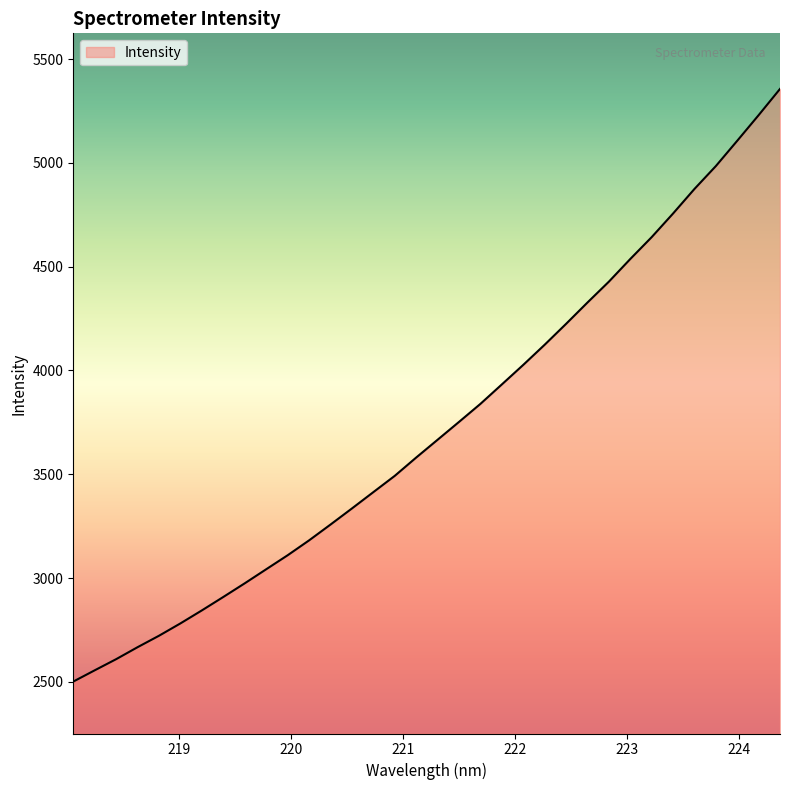

What is the minimum value shown in the chart?

2501.1